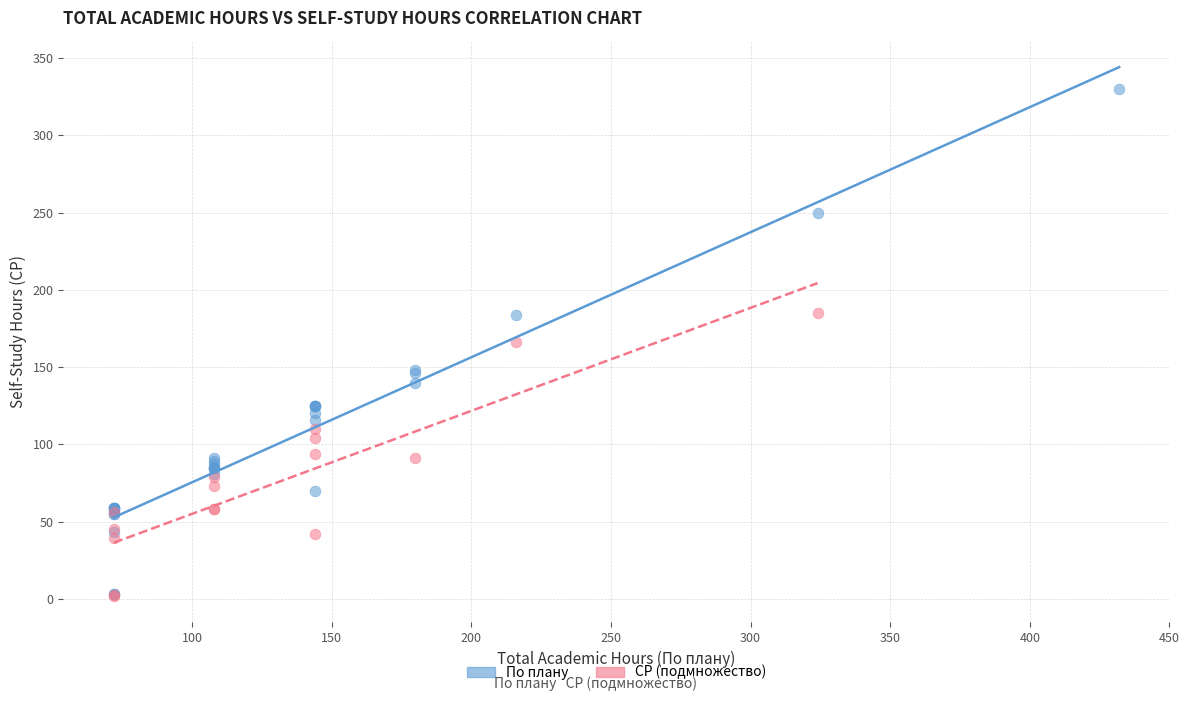

Which series reaches the maximum Y coordinate?

По плану